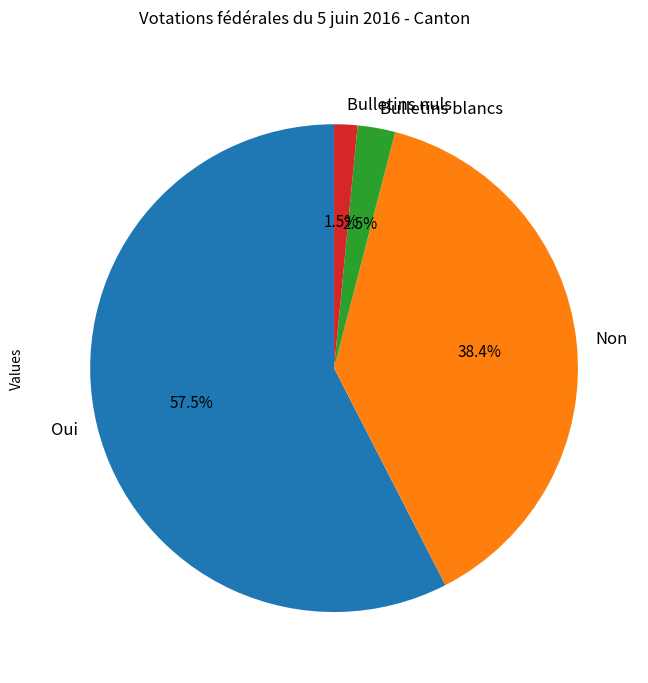

What percentage is the Non slice, to the nearest percent?

38%